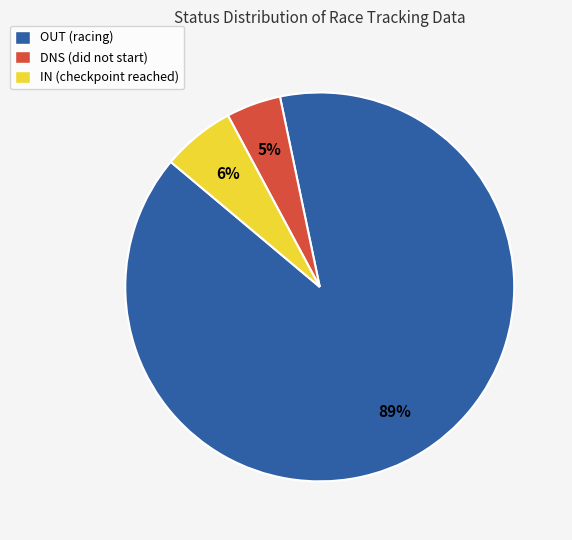

How many slices are in this pie chart?

3